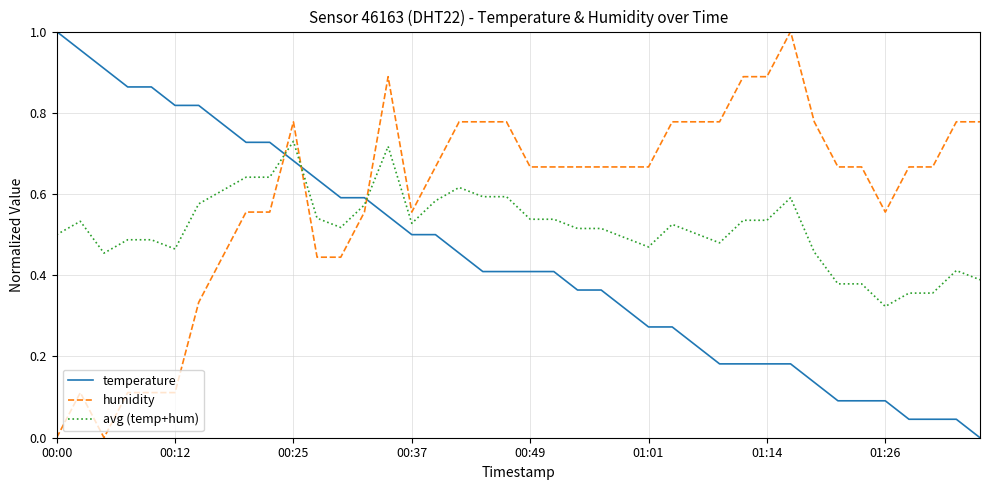

What are all the series names shown in the legend?

temperature, humidity, avg (temp+hum)